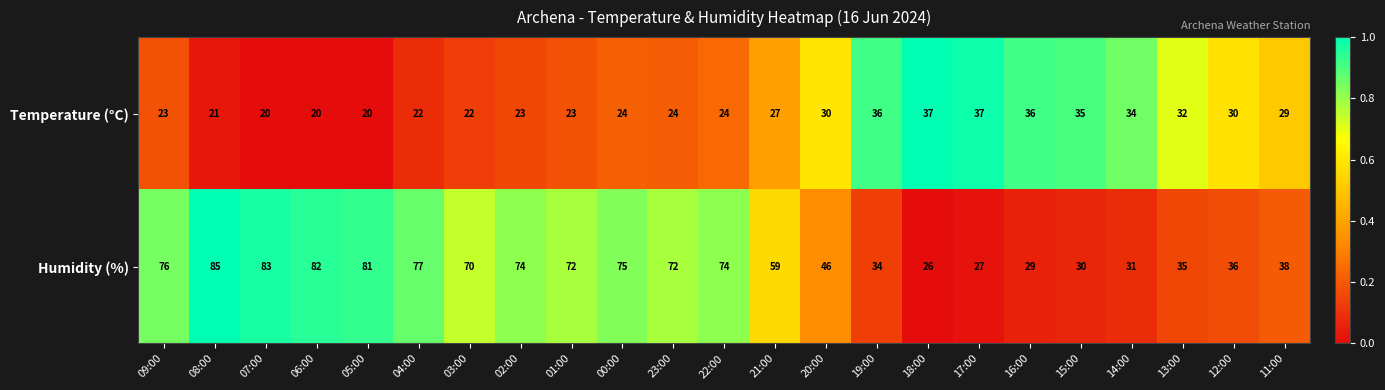

How many data points in Humidity (%) are less than 70?

11